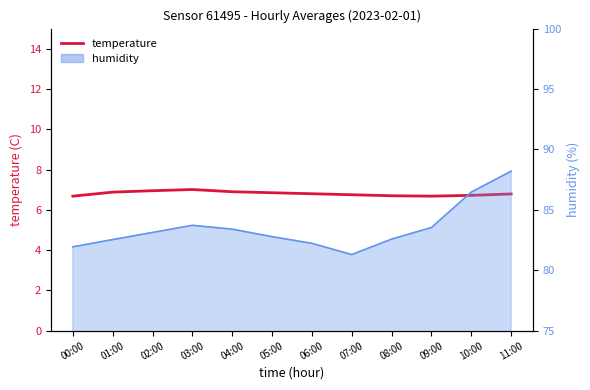

How many interior local valleys (lower than both neighbors) does the data have?

1